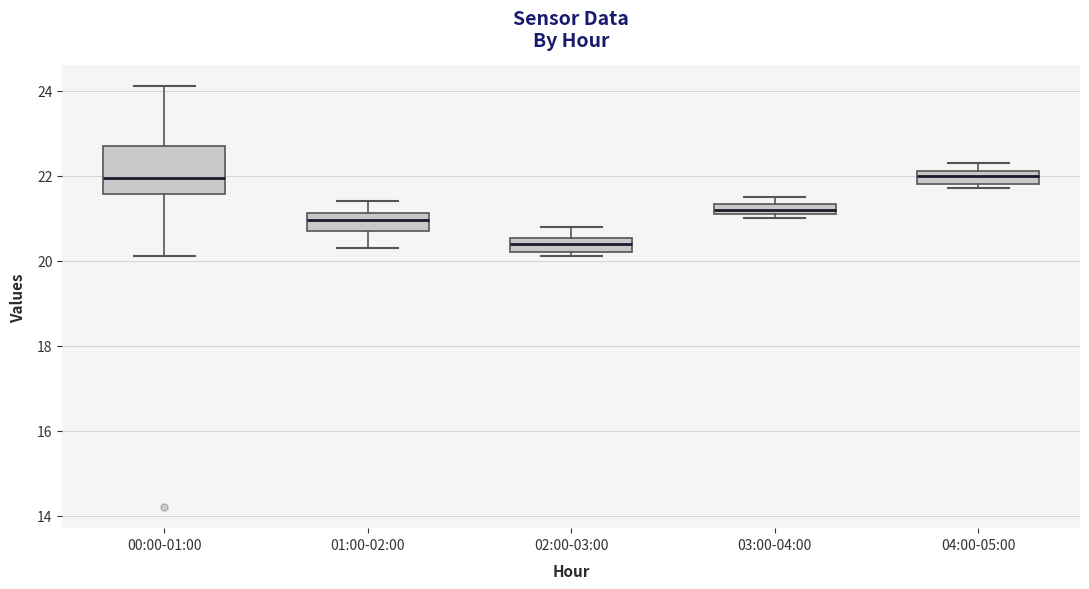

Which box is the tallest, from its lower edge to its upper edge?

00:00-01:00